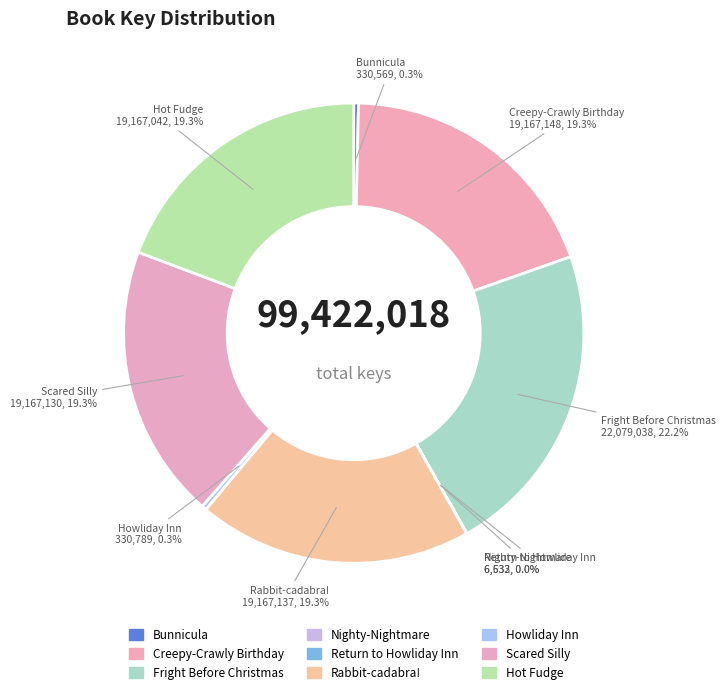

Approximately how many times larger is the value at Howliday Inn compared to Nighty-Nightmare?

49.9